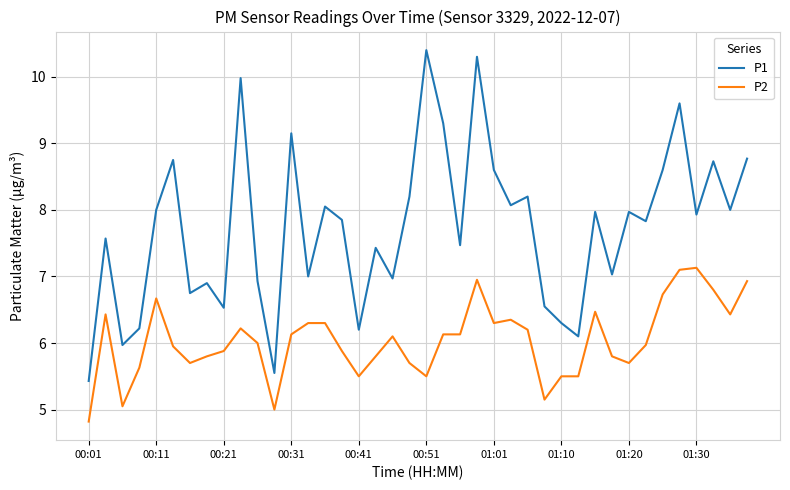

Which series has the widest spread of values?

P1